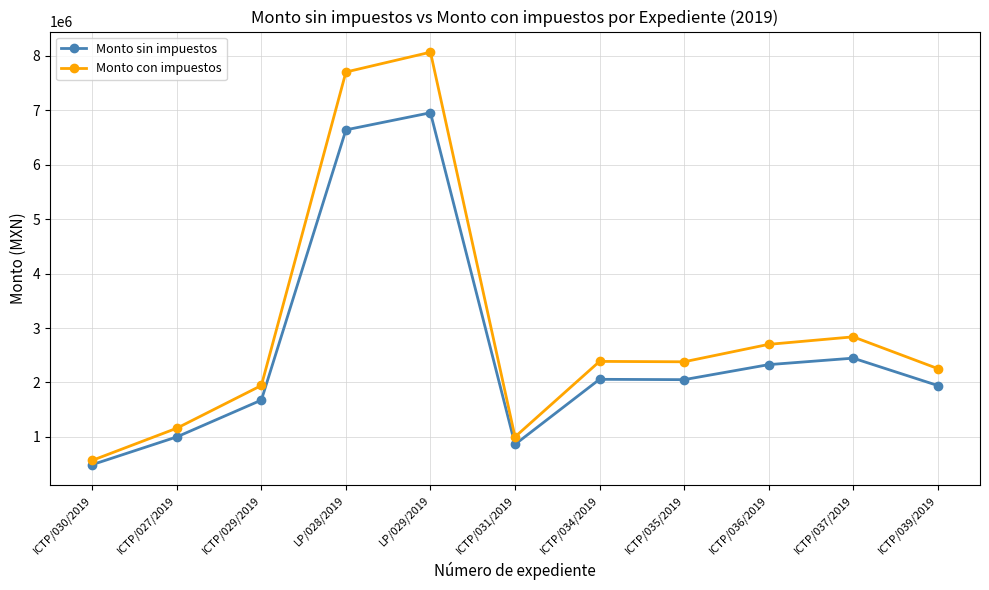

Where does the Monto sin impuestos series first go above 2051770?

LP/028/2019